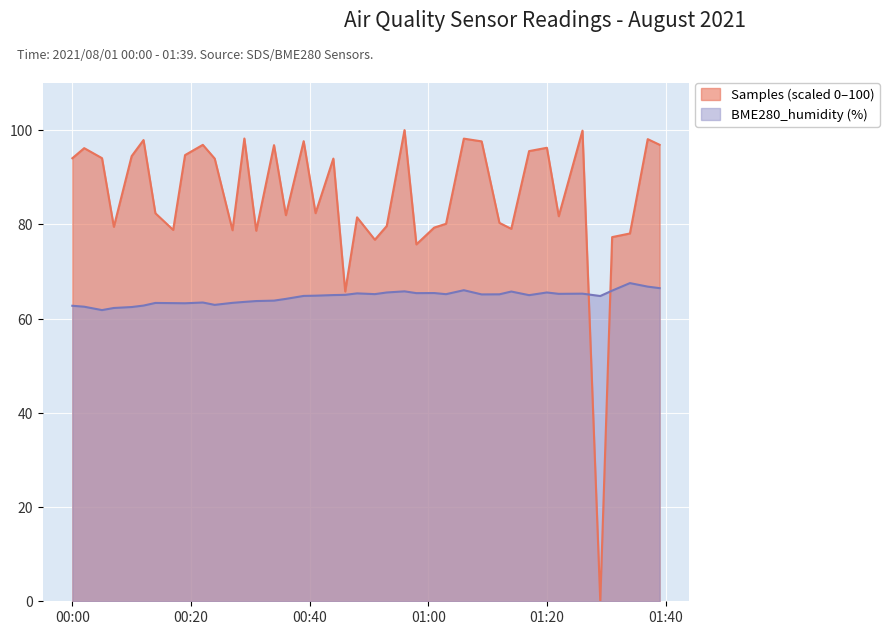

What is the lowest value of the BME280_humidity series?

61.8